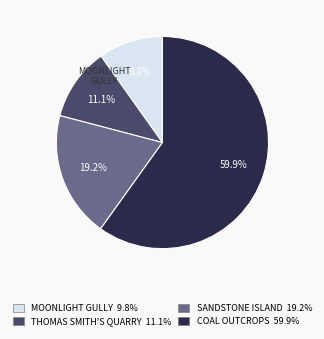

Is there any slice that represents more than half of the pie?

Yes